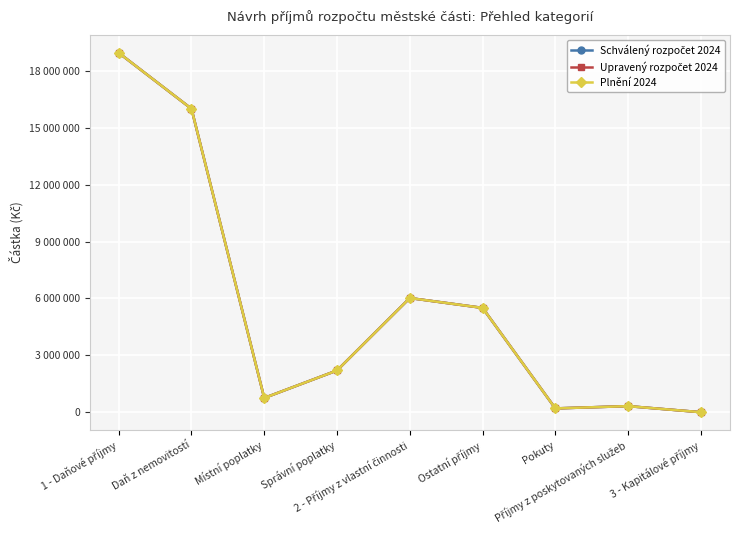

Which category has the lowest value across all series?

3 - Kapitálové příjmy